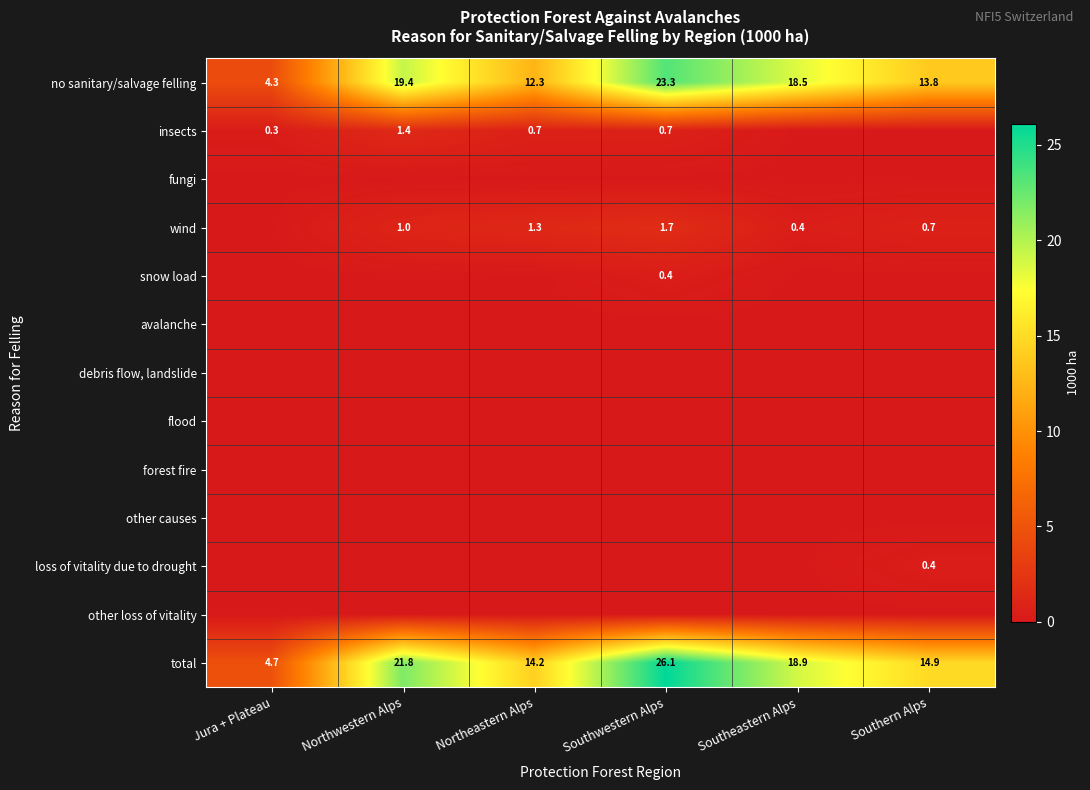

Count the number of categories in the chart.

6